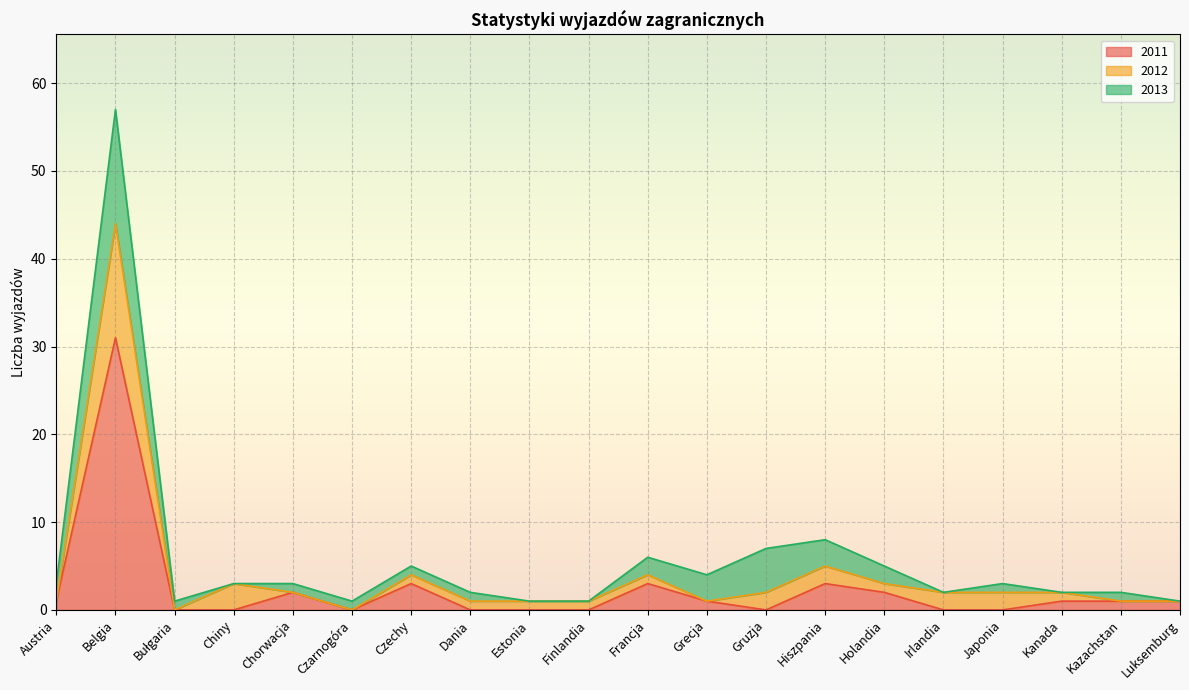

At how many categories does at least one series exceed 11?

1